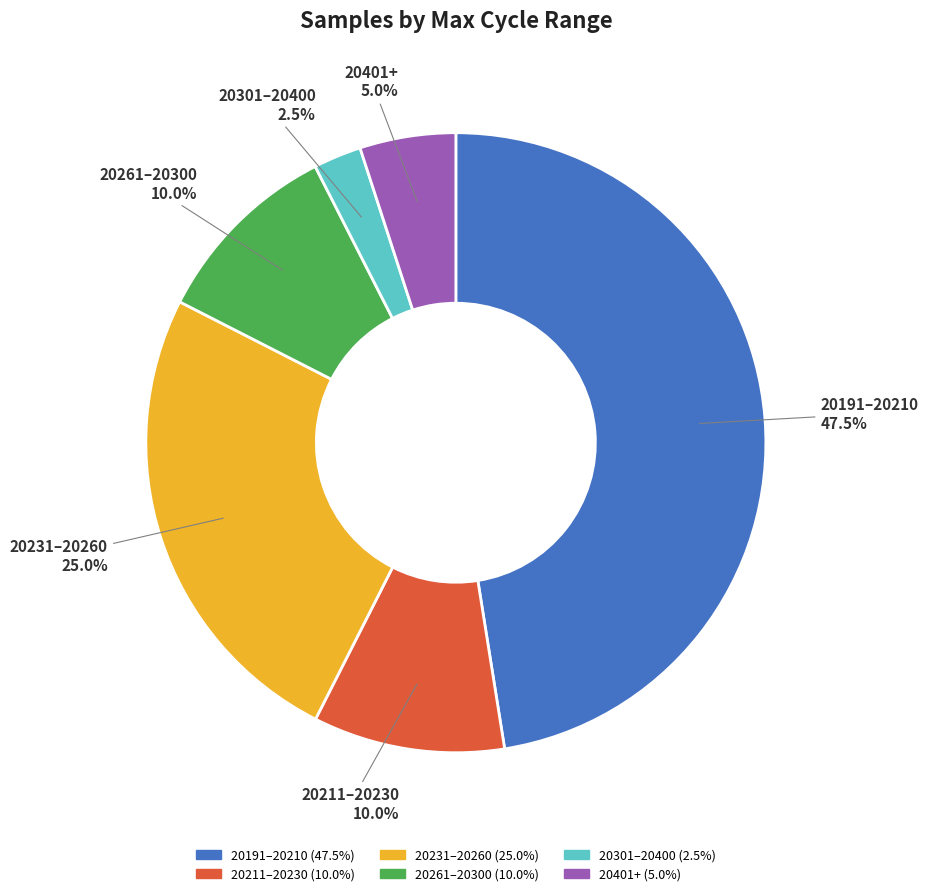

Is there a majority slice in this chart?

No